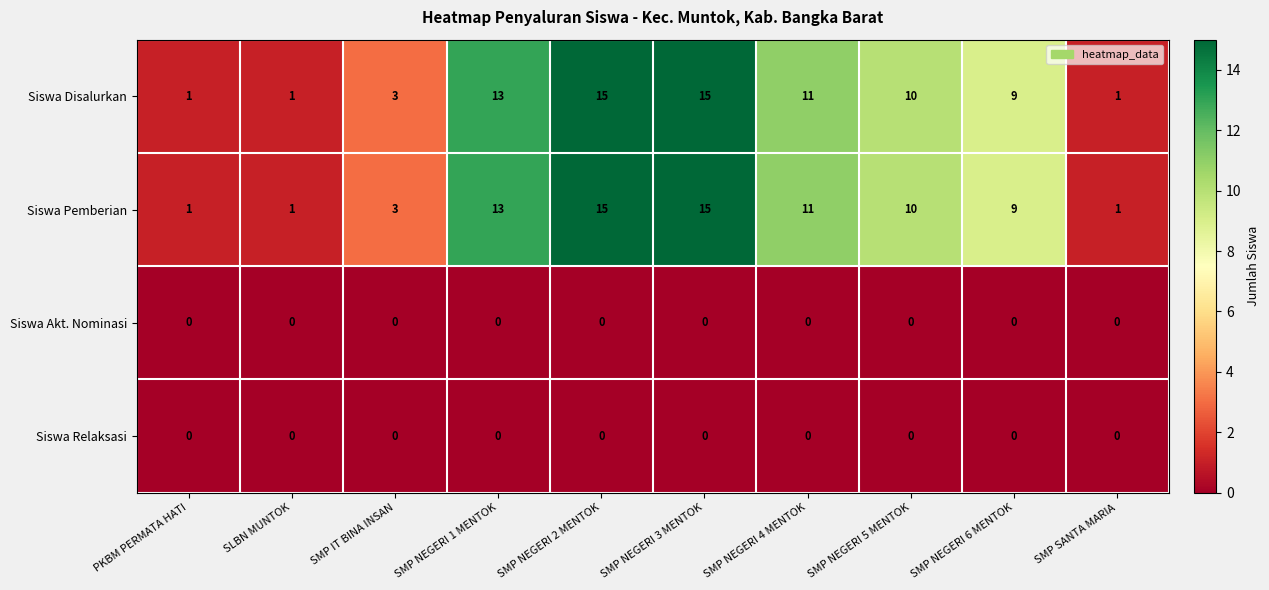

How many data points does each series have?

10